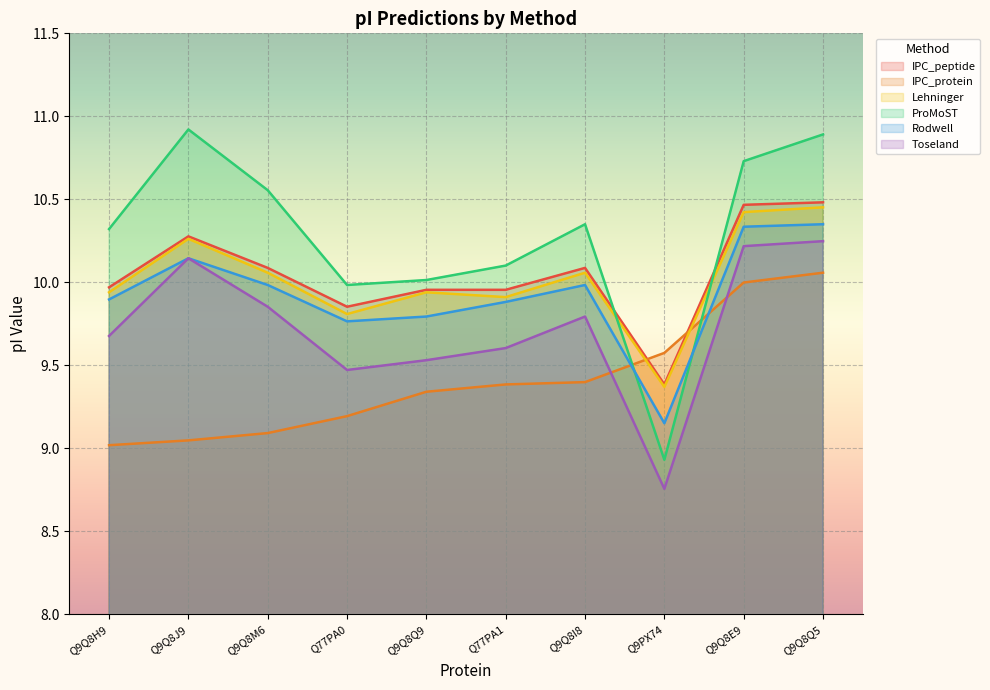

How many intersections are there between IPC_protein and Toseland?

2